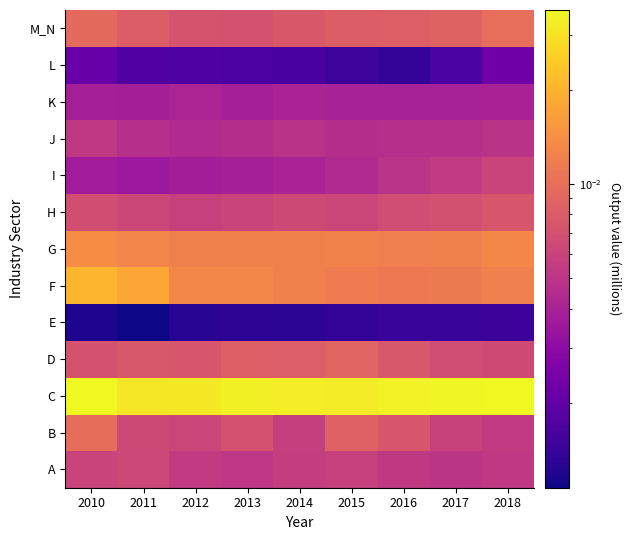

What is the total value across all series at 2015?

0.1